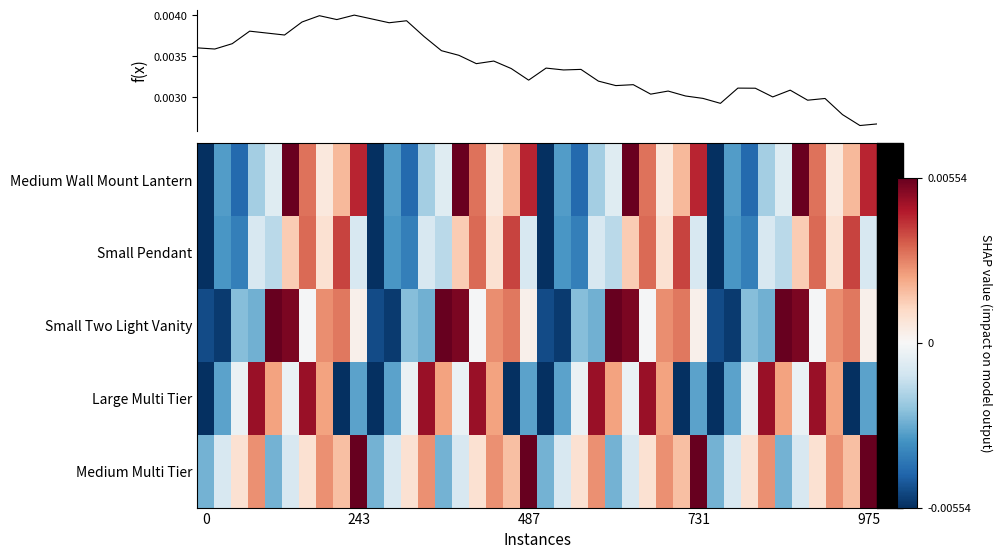

Count the number of categories in the chart.

40